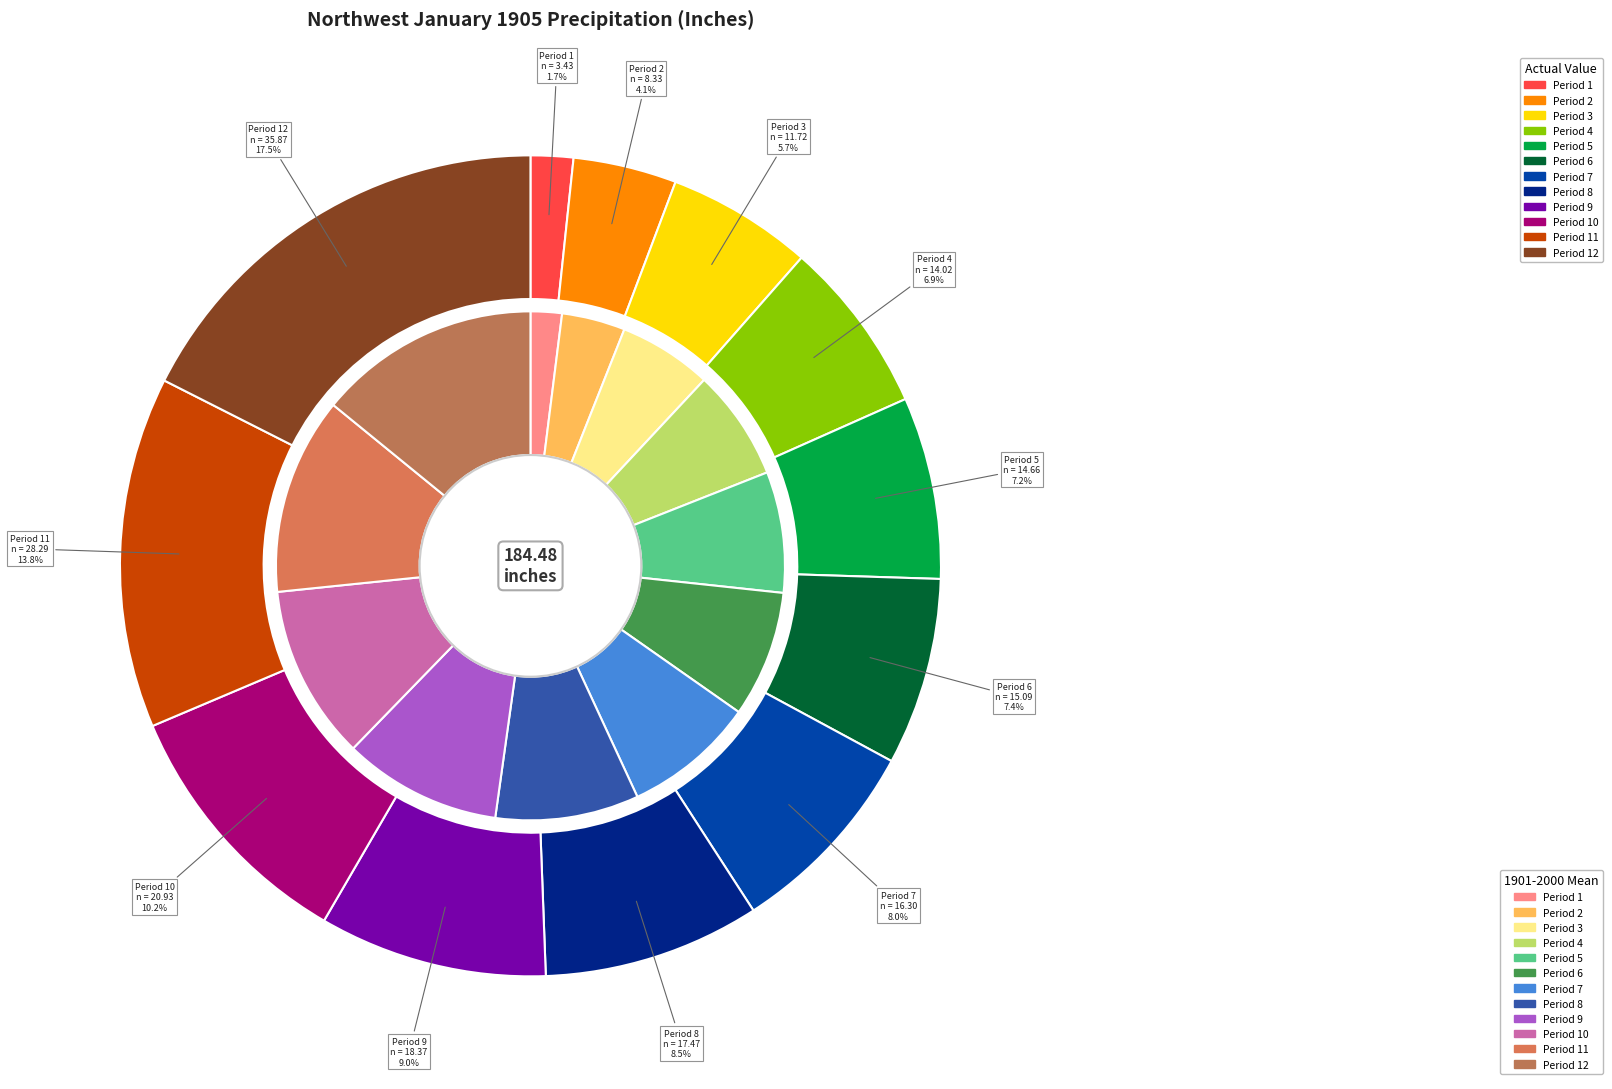

To the nearest percent, what portion does Period 11 represent?

14%